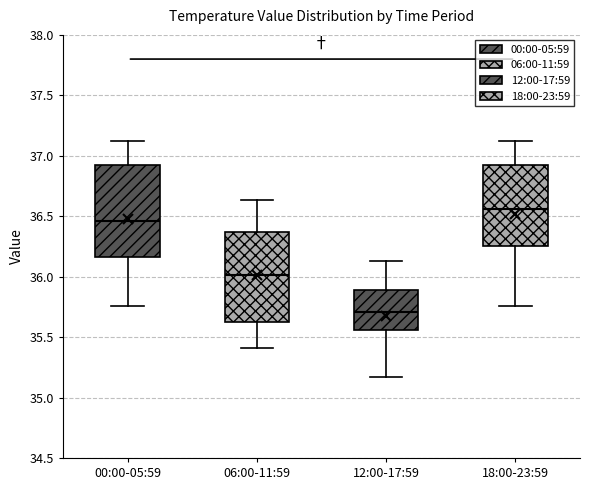

Reading left to right, read every box against the y-axis: the position of its median line, the range the box covers, and the ends of its whiskers. The values are not printed on the chart, so give them approximately, as read against the axis.

00:00-05:59: median 36.45, box 36.15 to 36.90, whiskers 35.75 to 37.10
06:00-11:59: median 36.00, box 35.60 to 36.35, whiskers 35.40 to 36.65
12:00-17:59: median 35.70, box 35.55 to 35.90, whiskers 35.15 to 36.15
18:00-23:59: median 36.55, box 36.25 to 36.90, whiskers 35.75 to 37.10